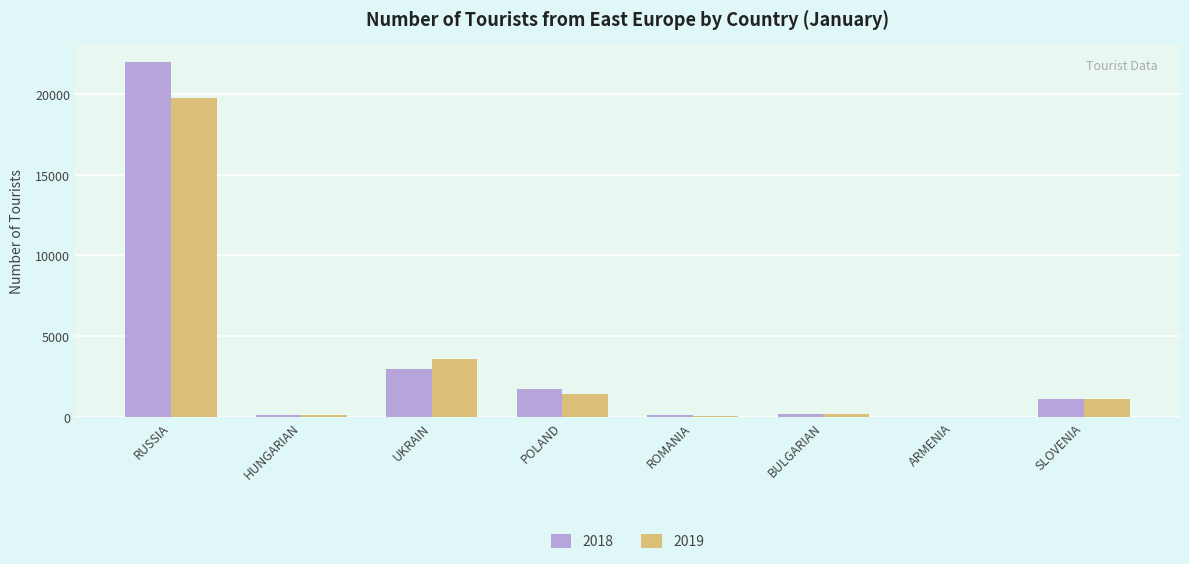

At which label is 2018 closest to 10995?

UKRAIN